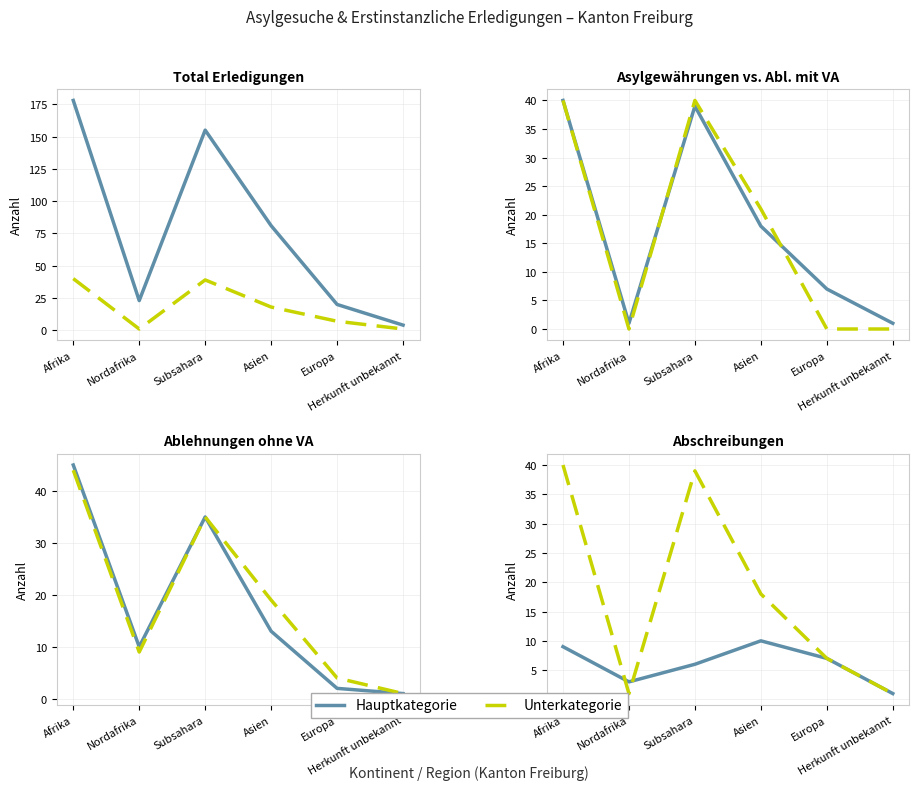

At which label does Ablehnungen ohne VA reach its minimum?

Herkunft unbekannt